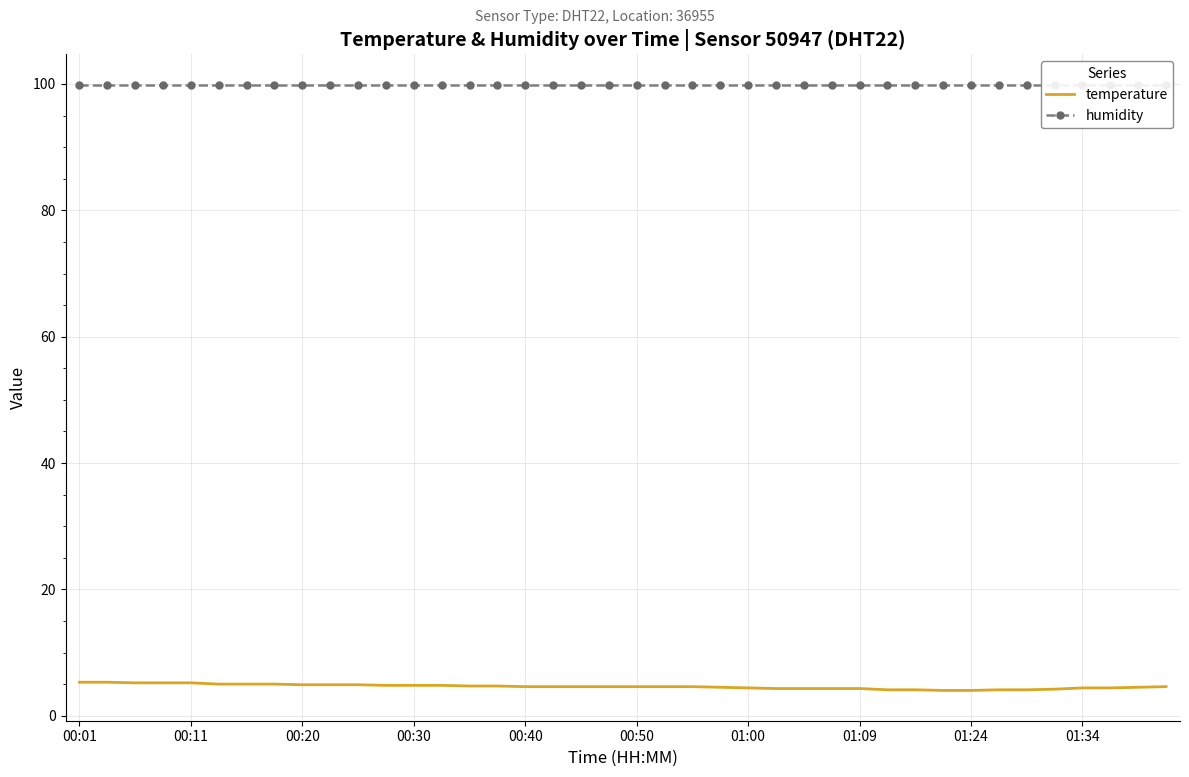

What is the lowest value of the temperature series?

4.0